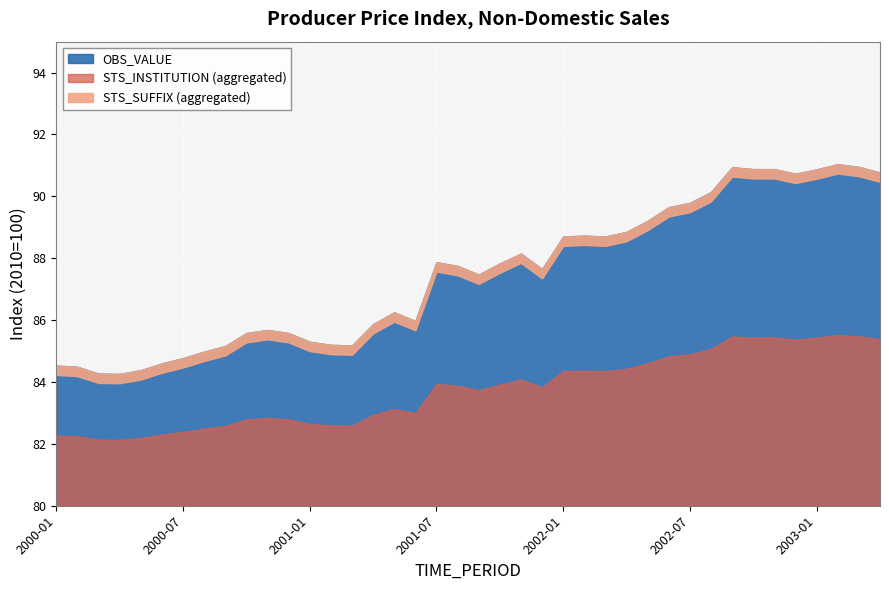

Reading right to left, list all the values displayed in this chart.

2003-04=90.8	2003-03=91.0	2003-02=91.0	2003-01=90.9	2002-12=90.7	2002-11=90.9	2002-10=90.9	2002-09=90.9	2002-08=90.1	2002-07=89.8	2002-06=89.7	2002-05=89.2	2002-04=88.8	2002-03=88.7	2002-02=88.7	2002-01=88.7	2001-12=87.7	2001-11=88.2	2001-10=87.8	2001-09=87.5	2001-08=87.8	2001-07=87.9	2001-06=86.0	2001-05=86.2	2001-04=85.9	2001-03=85.2	2001-02=85.2	2001-01=85.3	2000-12=85.6	2000-11=85.7	2000-10=85.6	2000-09=85.2	2000-08=85.0	2000-07=84.8	2000-06=84.6	2000-05=84.4	2000-04=84.3	2000-03=84.3	2000-02=84.5	2000-01=84.5